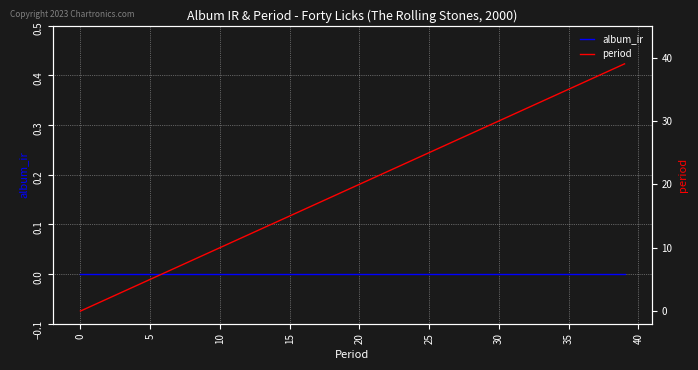

Is this an area chart (filled region under the line)?

No